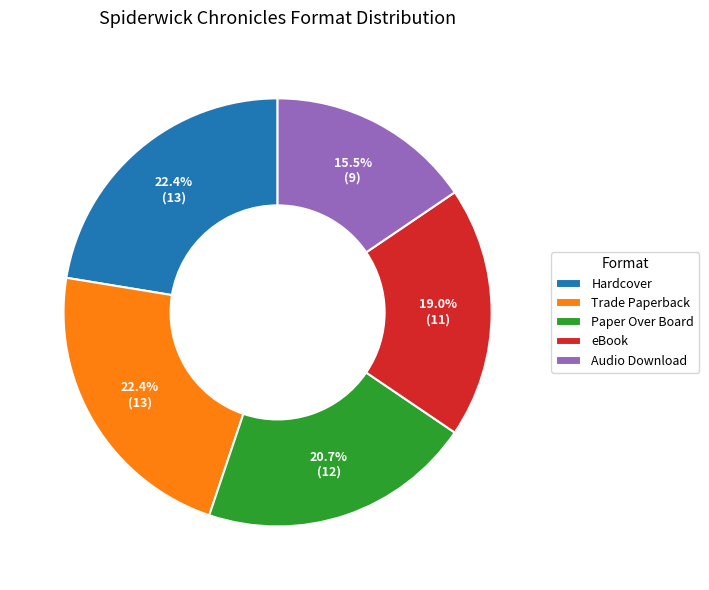

To the nearest percent, what portion does Paper Over Board represent?

21%